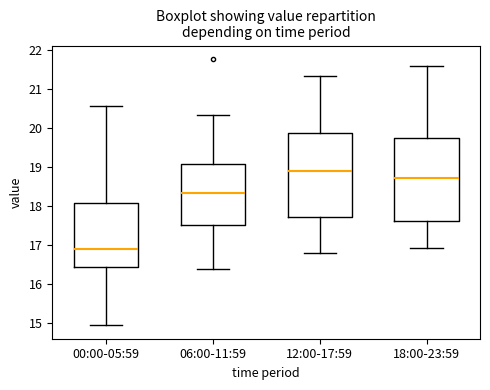

Where does the median line of the box for 00:00-05:59 sit on the y-axis? The values are not printed on the chart, so give them approximately, as read against the axis.

16.9